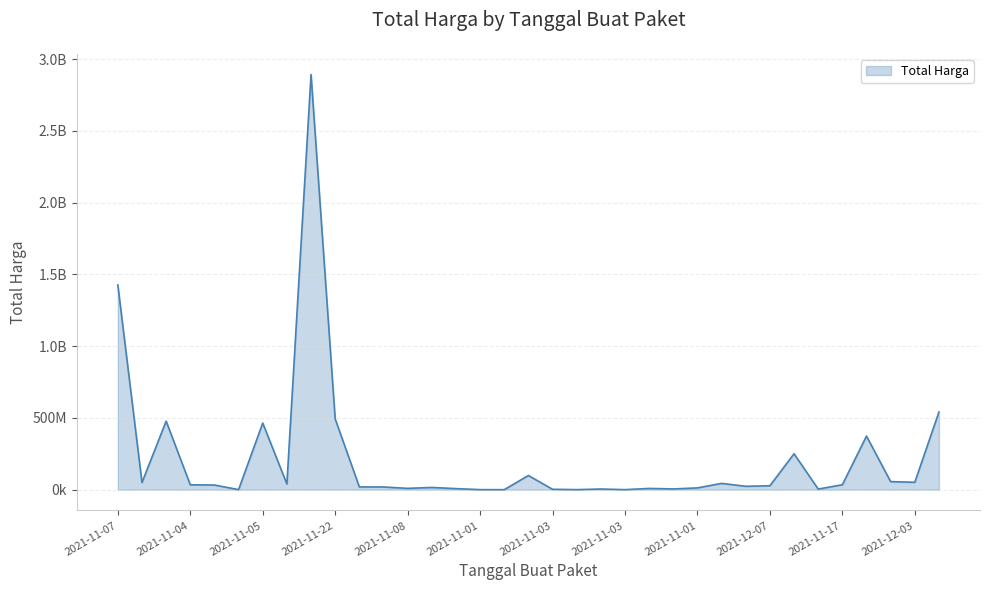

What is the smallest value displayed?

78000